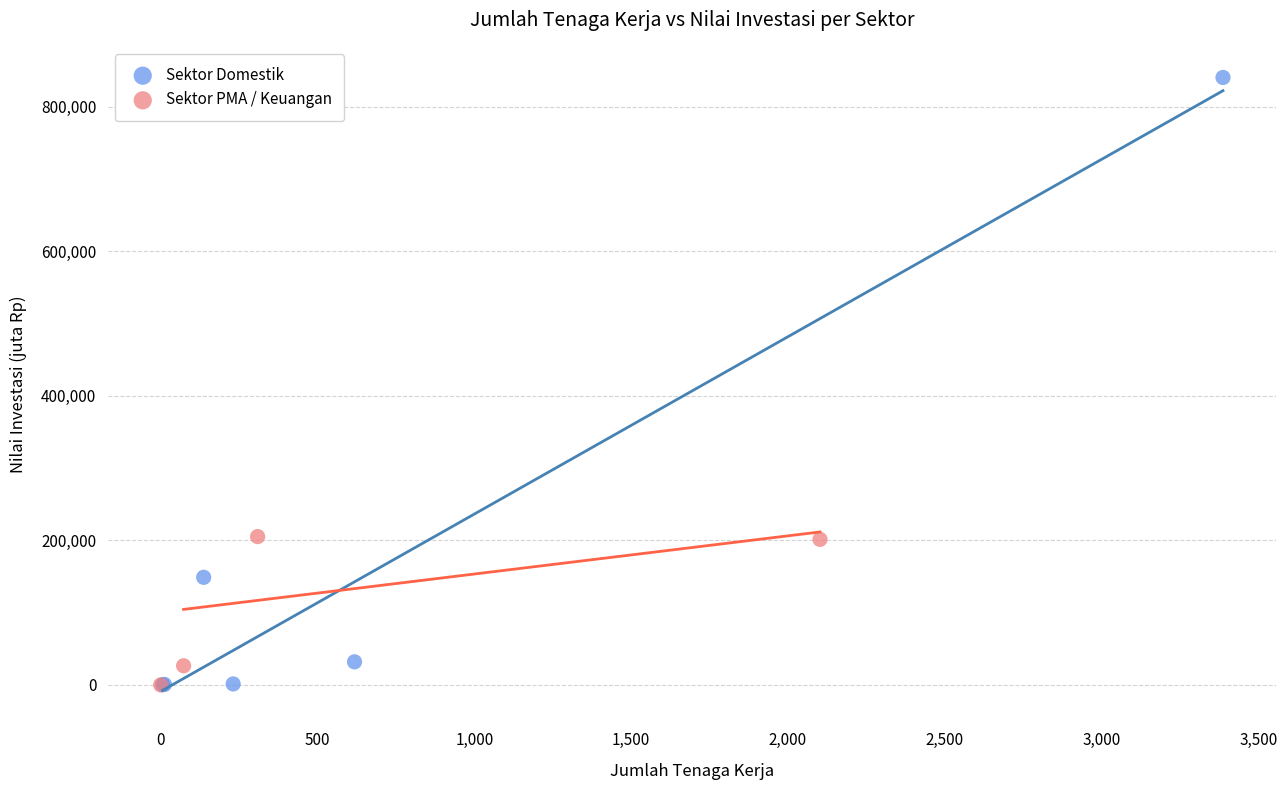

What are all the series names shown in the legend?

Sektor Domestik, Sektor PMA / Keuangan